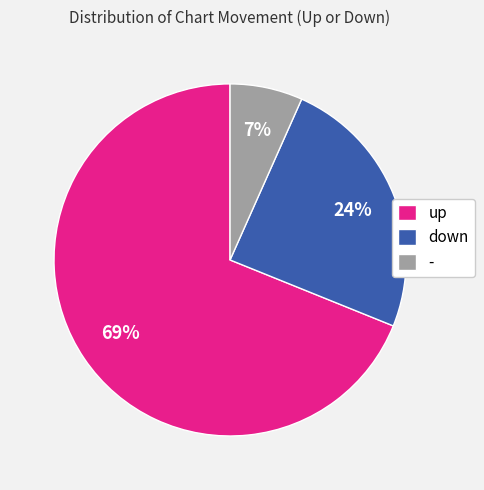

To the nearest percent, what is the combined percentage of down and up?

93%